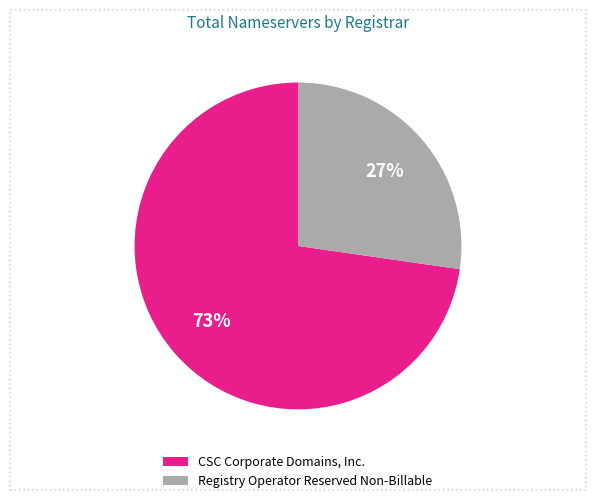

To the nearest percent, what is the combined percentage of CSC Corporate Domains, Inc. and Registry Operator Reserved Non-Billable?

100%